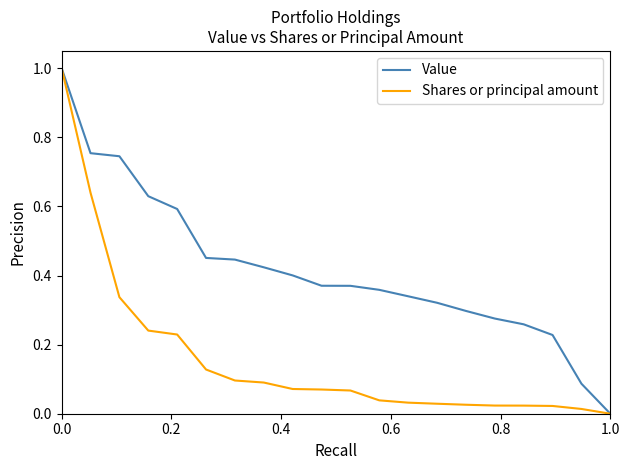

Which series has the largest total across all categories?

Value